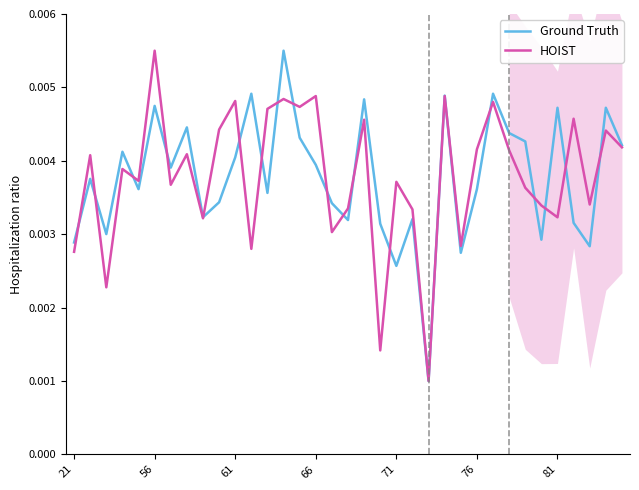

True or false: HOIST and Ground Truth cross at least once.

True